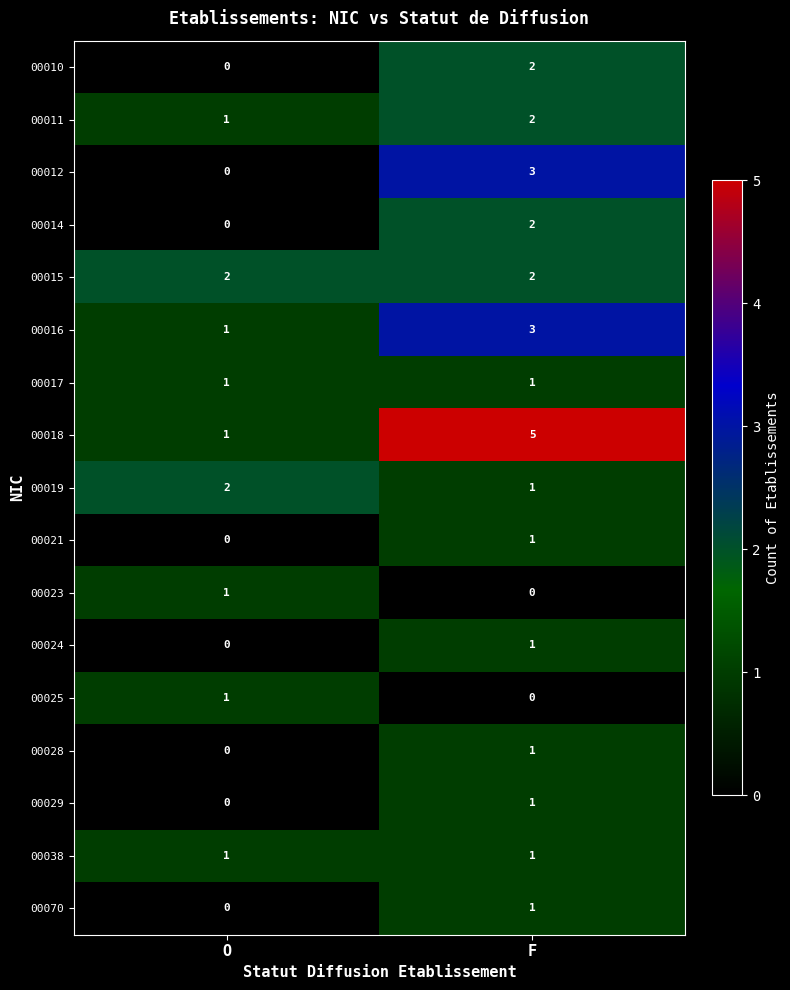

The value of 00014 at O is 0. True or false?

True